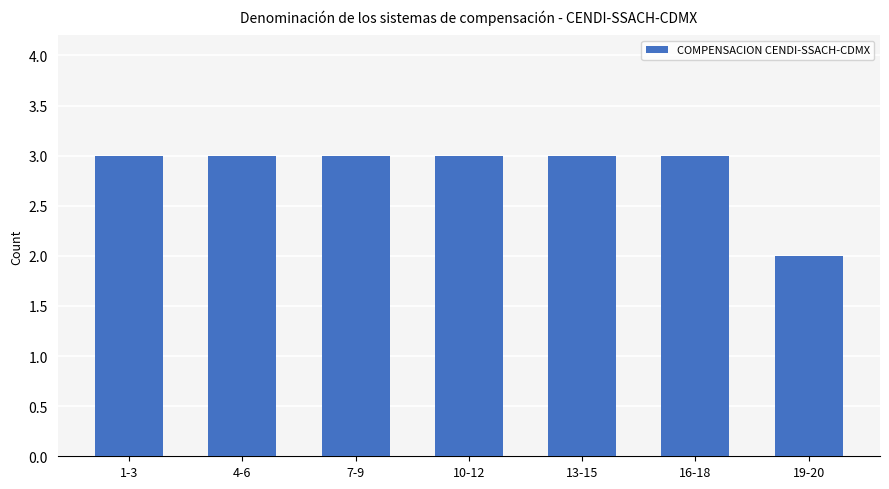

Which label corresponds to the smallest value in the chart?

19-20